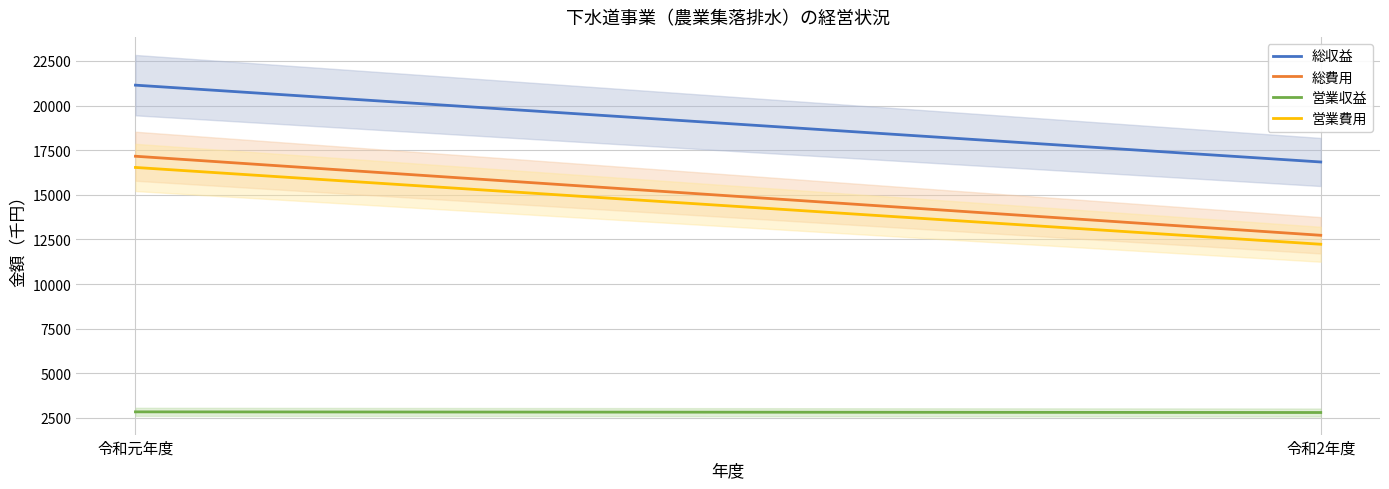

Reading left to right, what are all the values shown in this chart?

総収益: 令和元年度=21146	令和2年度=16840
総費用: 令和元年度=17162	令和2年度=12732
営業収益: 令和元年度=2837	令和2年度=2800
営業費用: 令和元年度=16534	令和2年度=12229